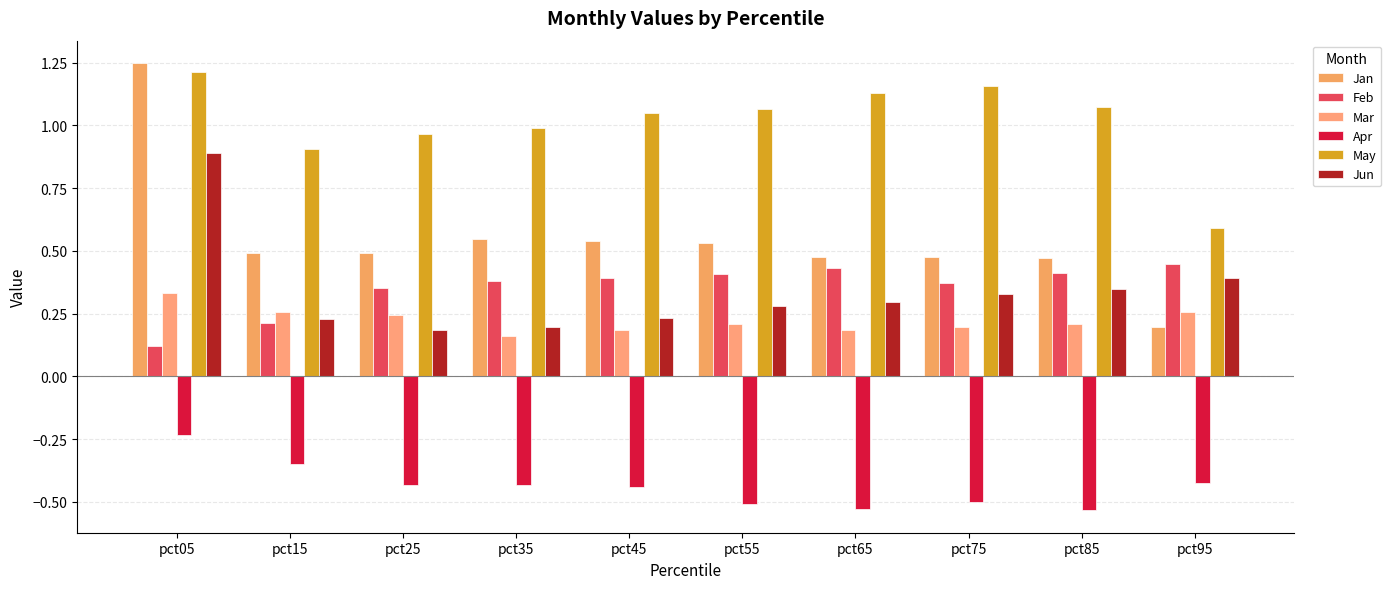

At which label is May closest to 0?

pct95